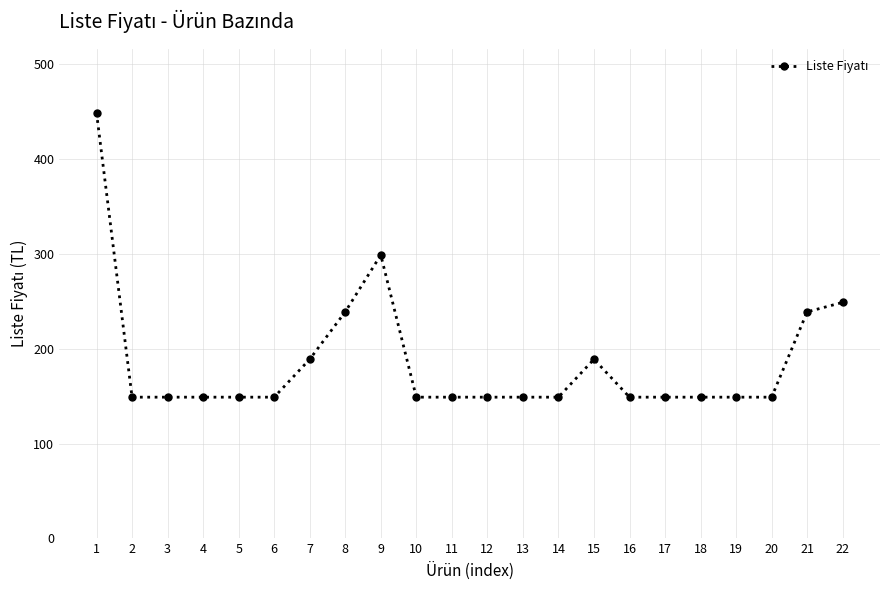

What is the average value?

186